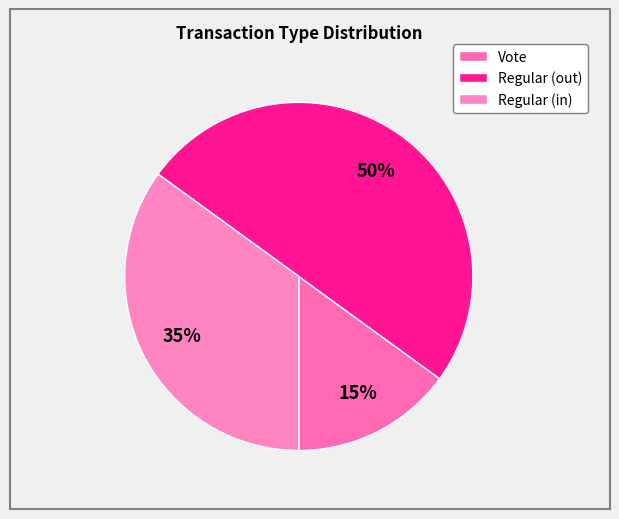

Count the number of slices in the pie.

3